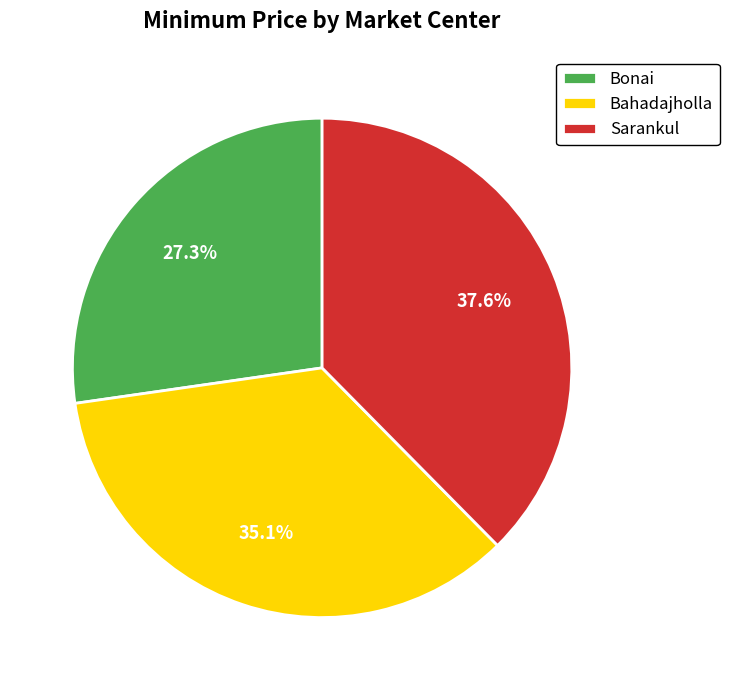

Is the sum of Bahadajholla and Bonai greater than half?

Yes